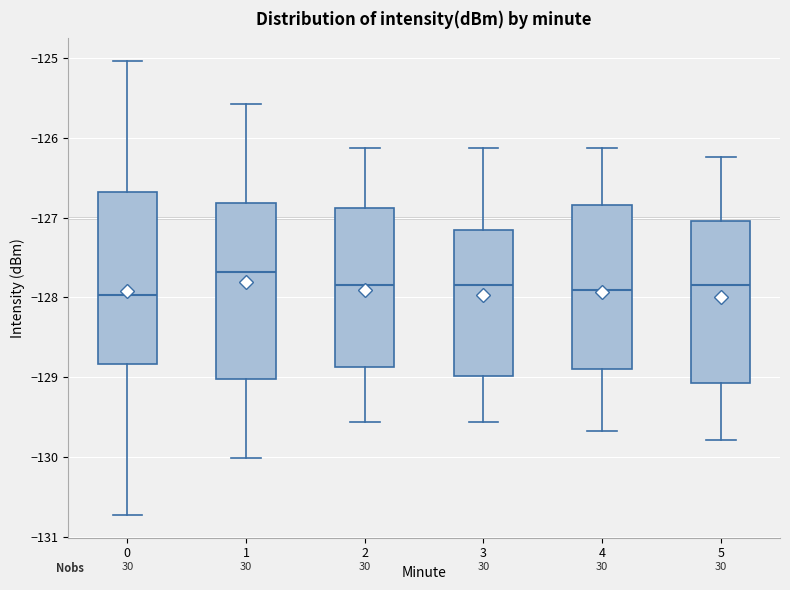

Reading left to right, read every box against the y-axis: the position of its median line, the range the box covers, and the ends of its whiskers. The values are not printed on the chart, so give them approximately, as read against the axis.

0: median -128.0, box -128.8 to -126.7, whiskers -130.7 to -125.0
1: median -127.7, box -129.0 to -126.8, whiskers -130.0 to -125.6
2: median -127.8, box -128.9 to -126.9, whiskers -129.6 to -126.1
3: median -127.8, box -129.0 to -127.2, whiskers -129.6 to -126.1
4: median -127.9, box -128.9 to -126.8, whiskers -129.7 to -126.1
5: median -127.8, box -129.1 to -127.0, whiskers -129.8 to -126.2